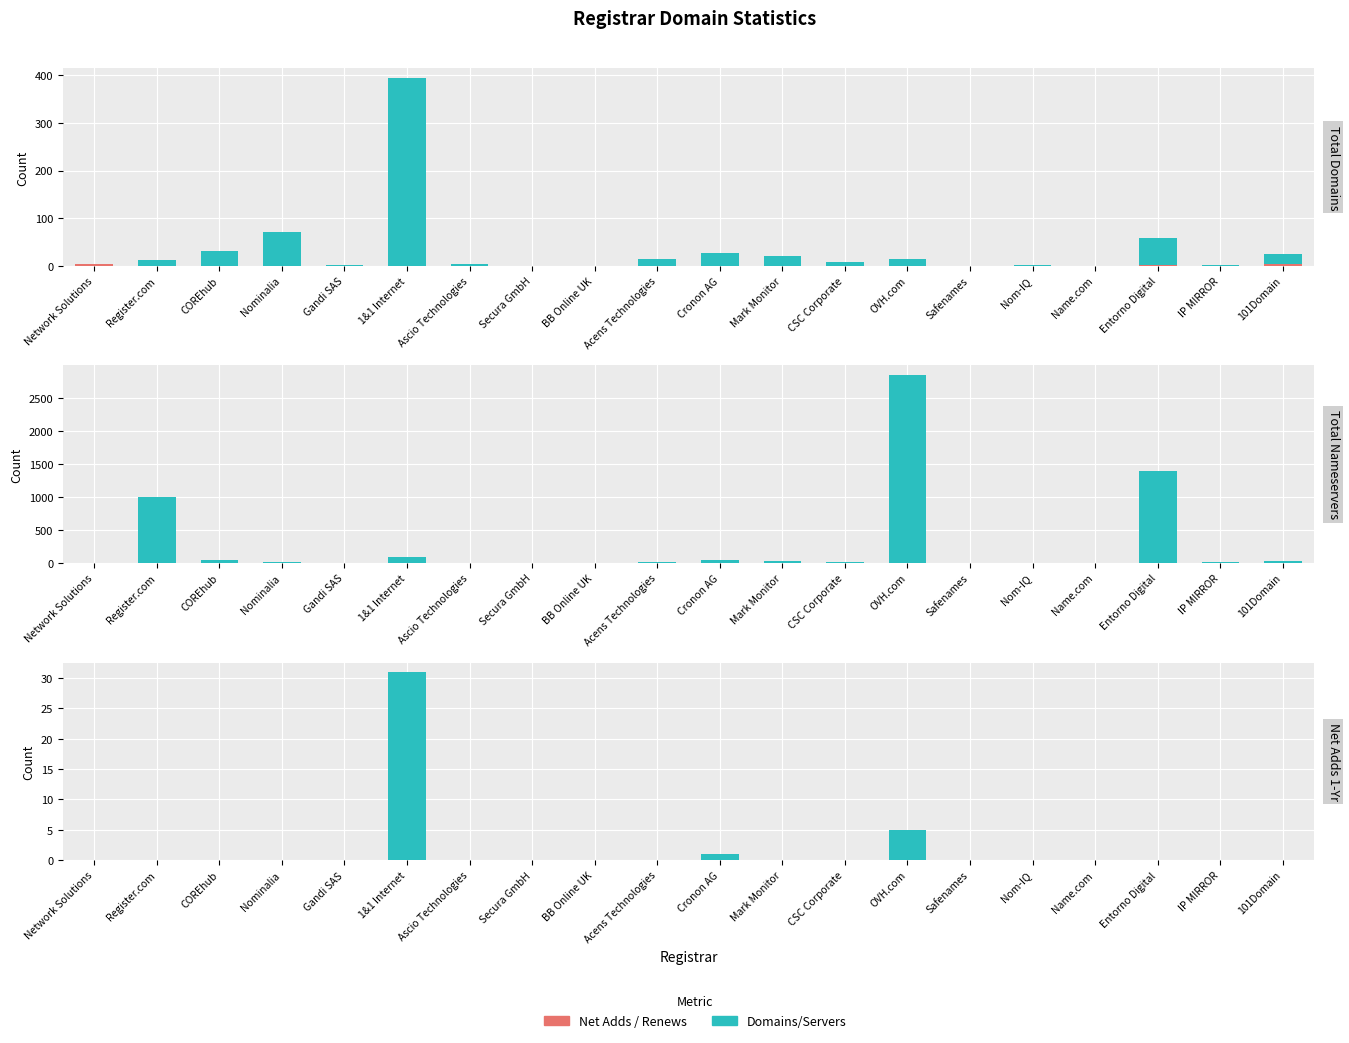

The total-domains series shows 0 at Nominalia. True or false?

True